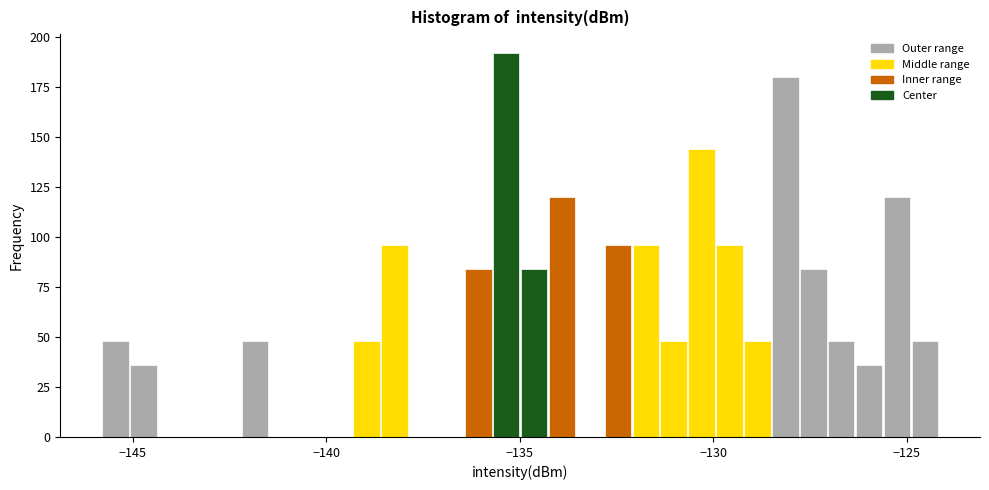

Around what value on the x-axis is the tallest bar? Give the approximate position of its centre, as read against the axis.

-135.5